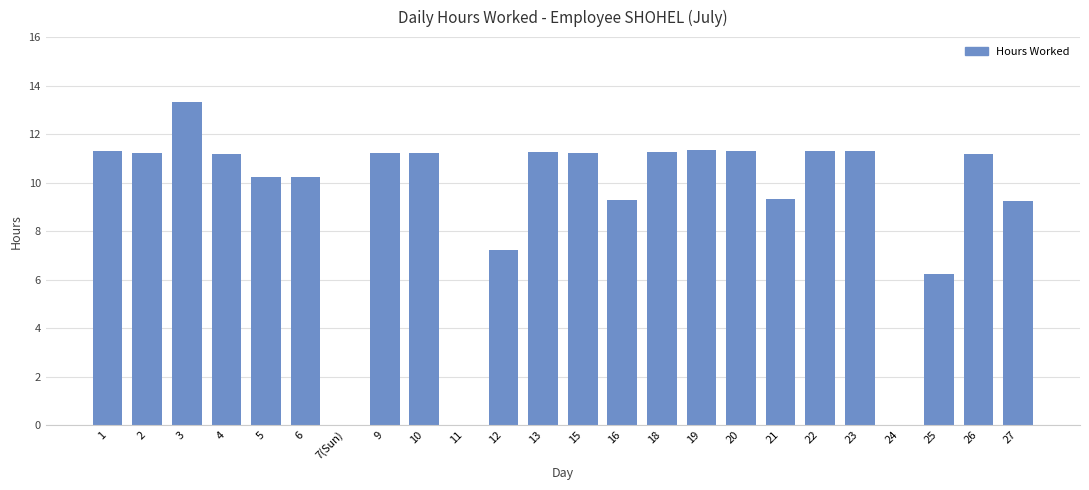

Are the bars horizontal?

No